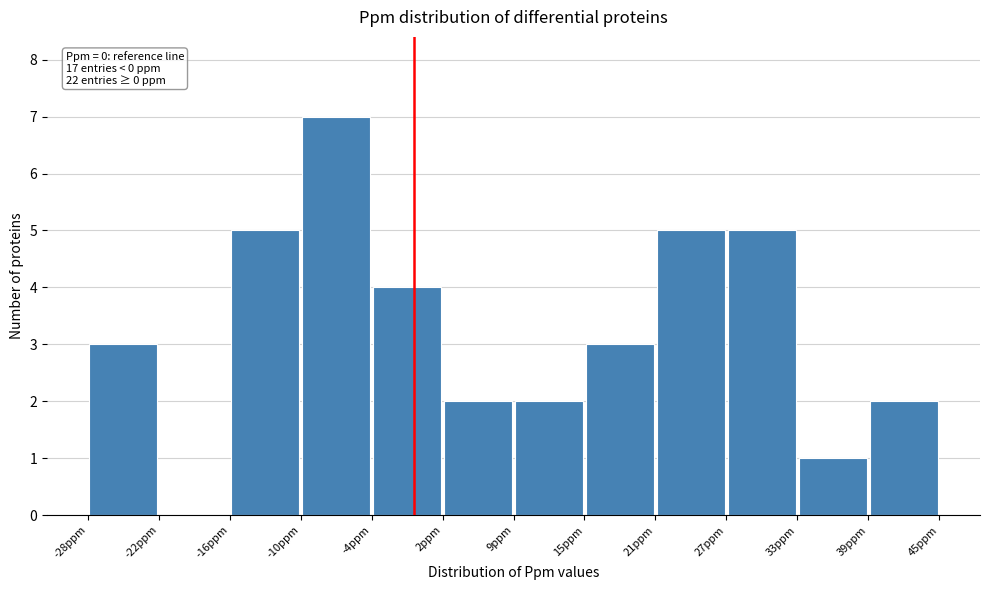

Over which range of the x-axis is the bar tallest?

-10 to -4